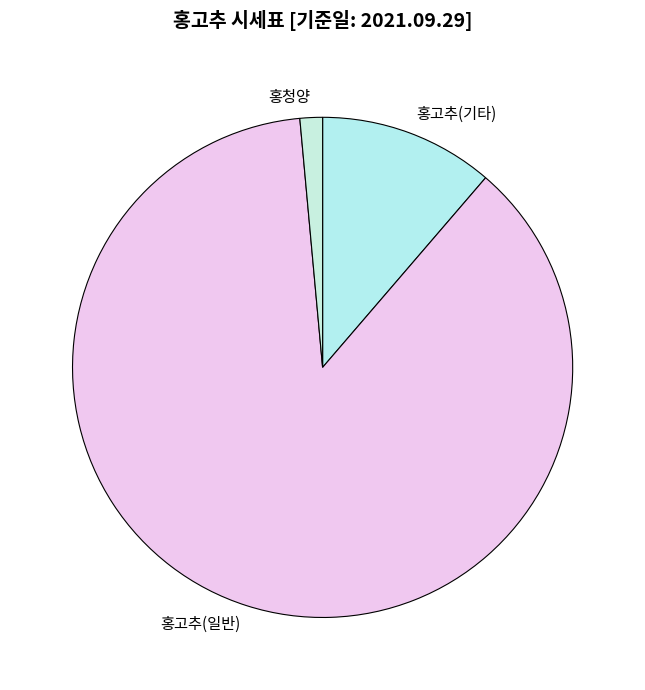

Count the number of slices in the pie.

3